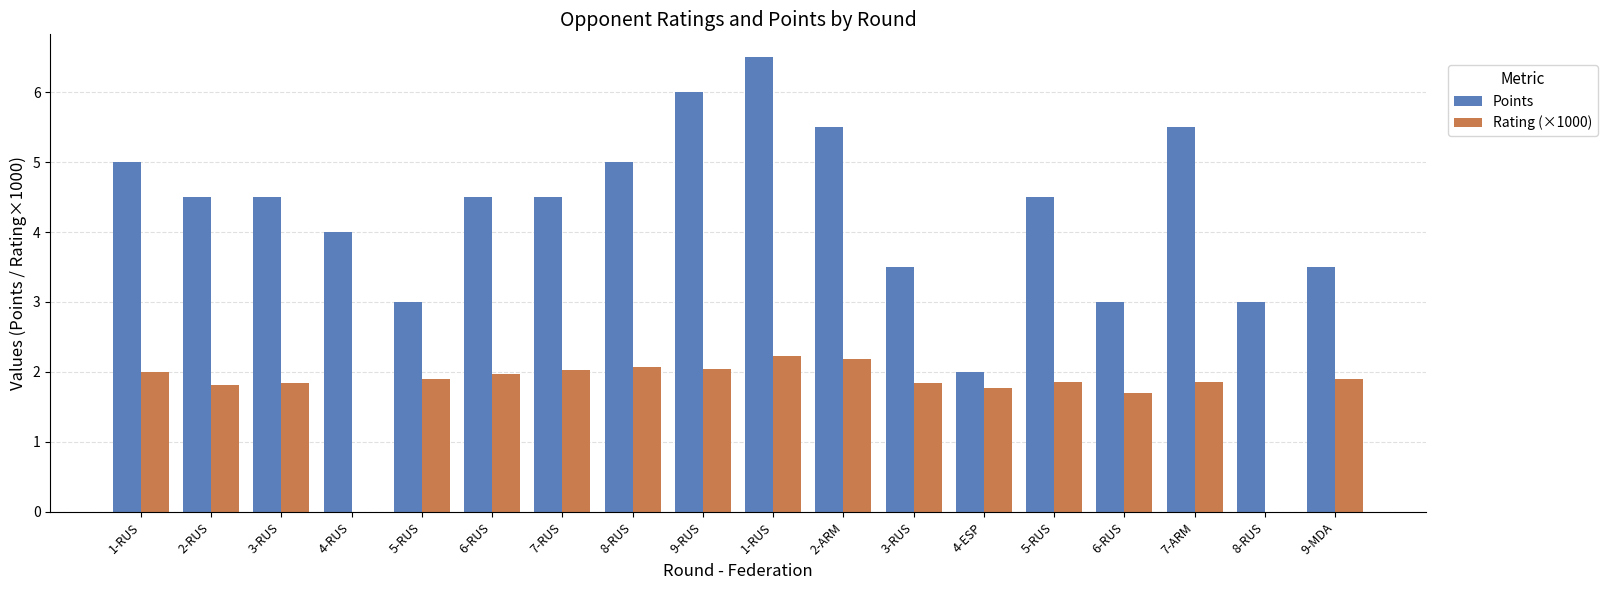

How many series are shown in this chart?

2